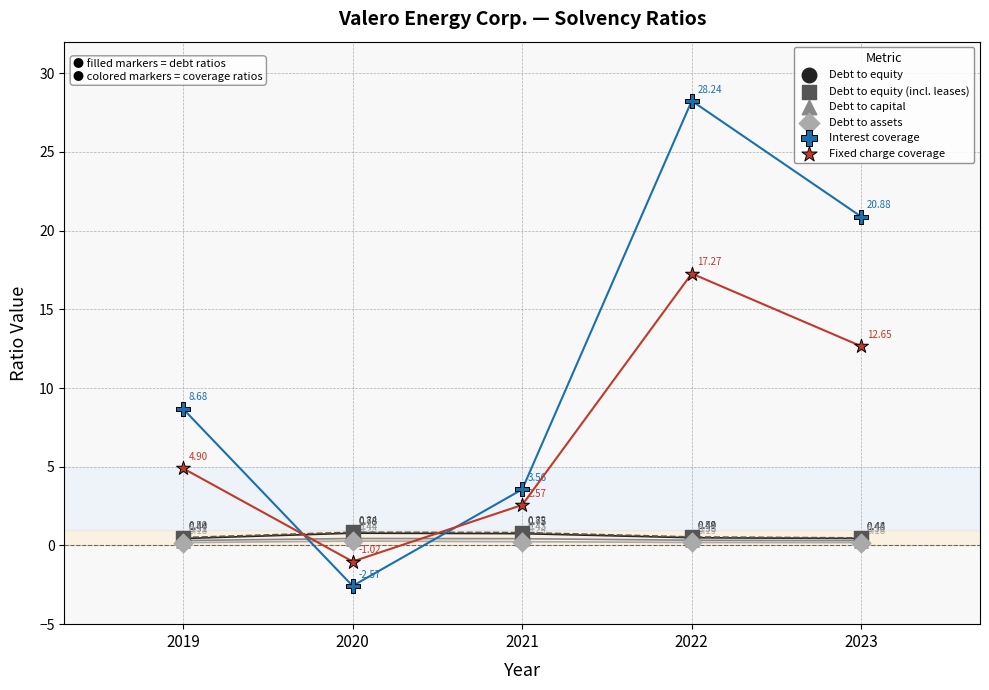

Which series contains the highest Y value?

Interest coverage